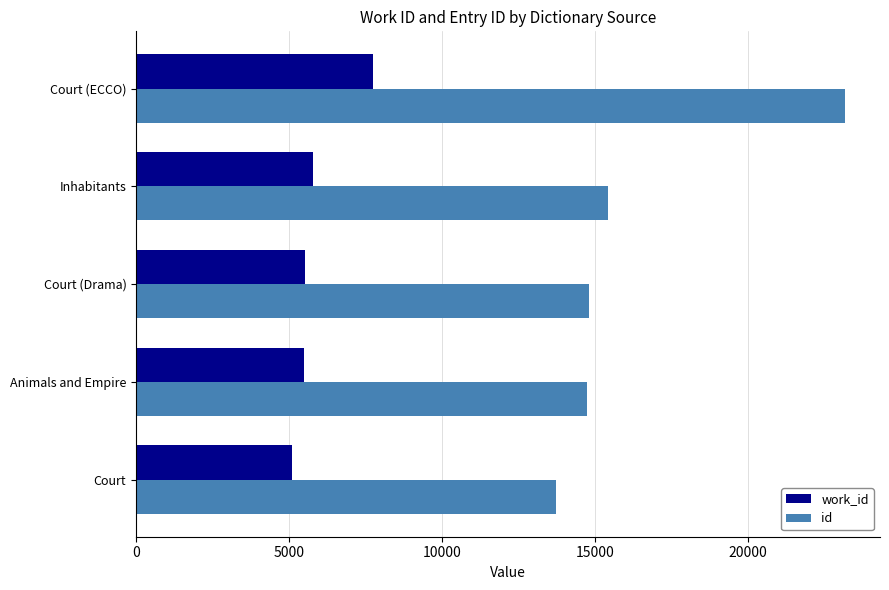

What is the spread (max minus min) of values at Inhabitants?

9646